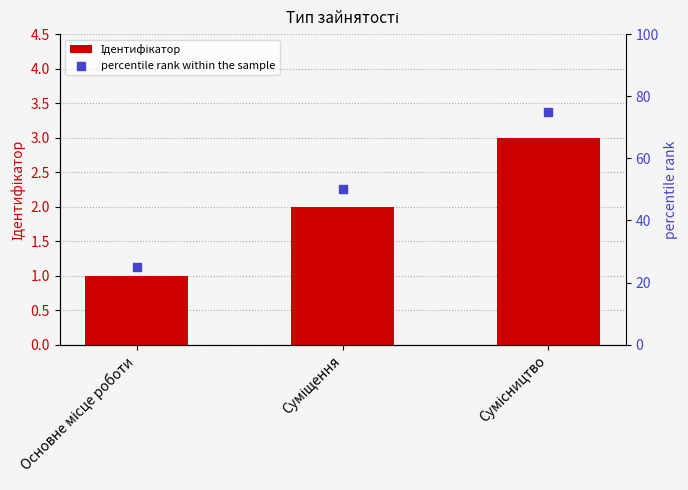

What are all the series names shown in the legend?

Ідентифікатор, percentile rank within the sample